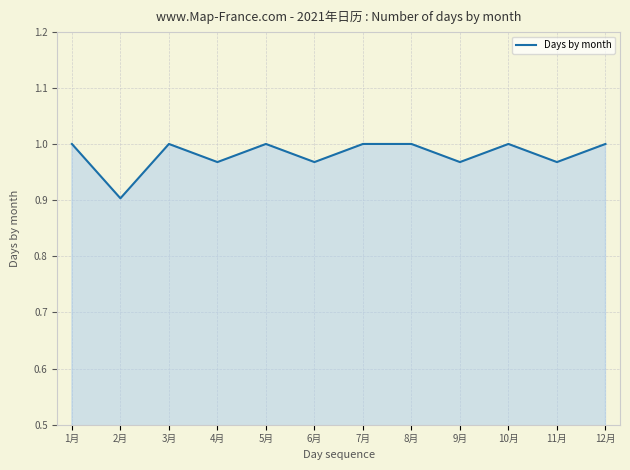

Which category has the lowest value across all series?

2月